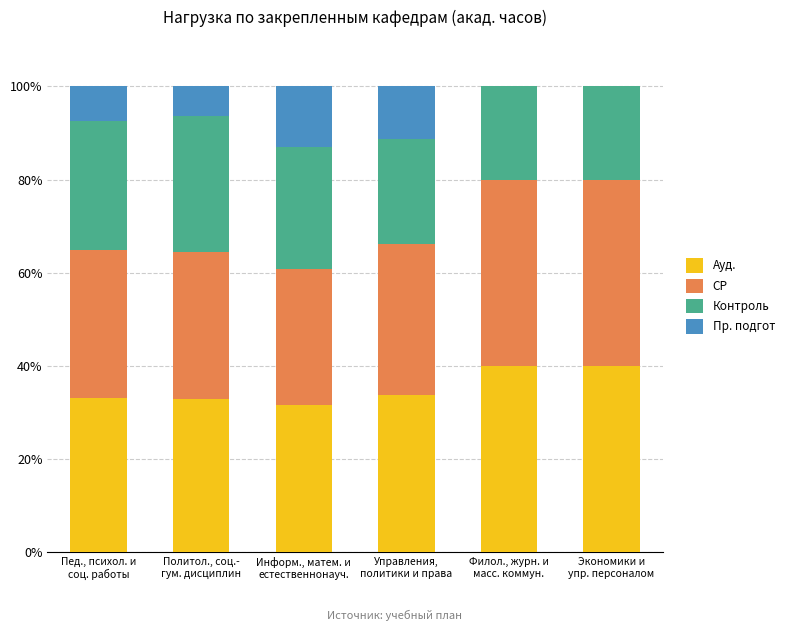

What is the highest value of the Ауд. series?

40.0